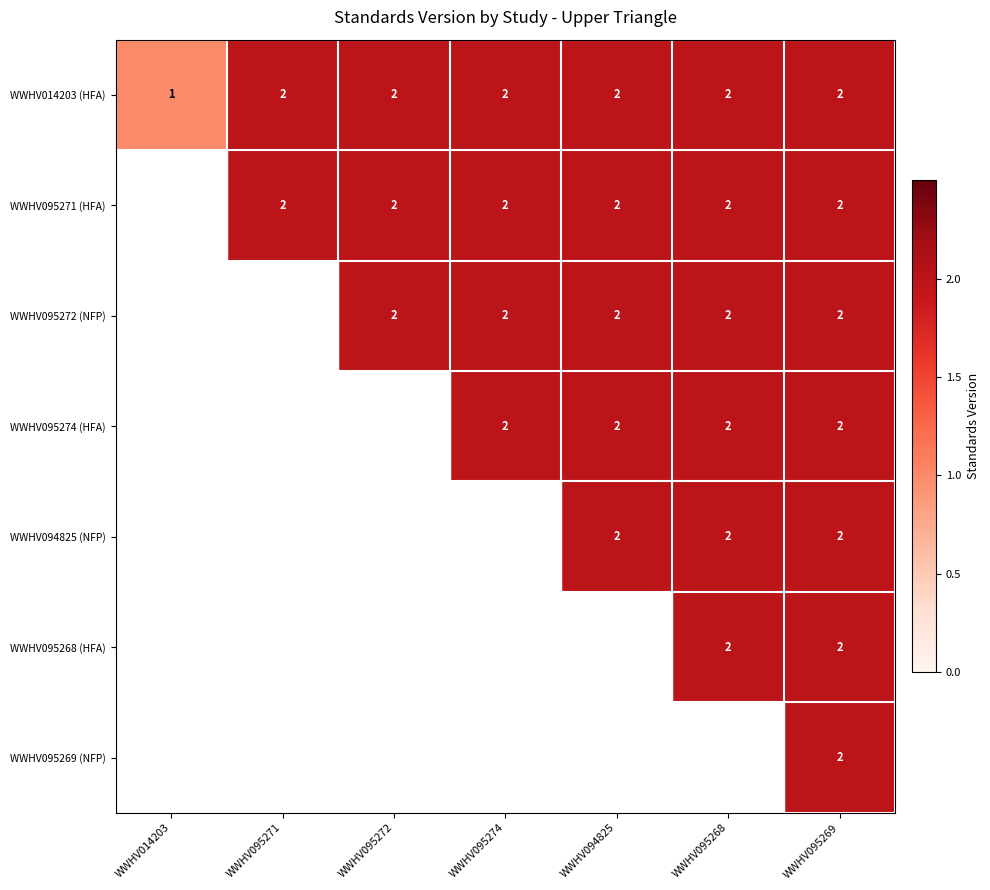

Is it true that WWHV095272 (NFP) equals 2 at WWHV095274?

True